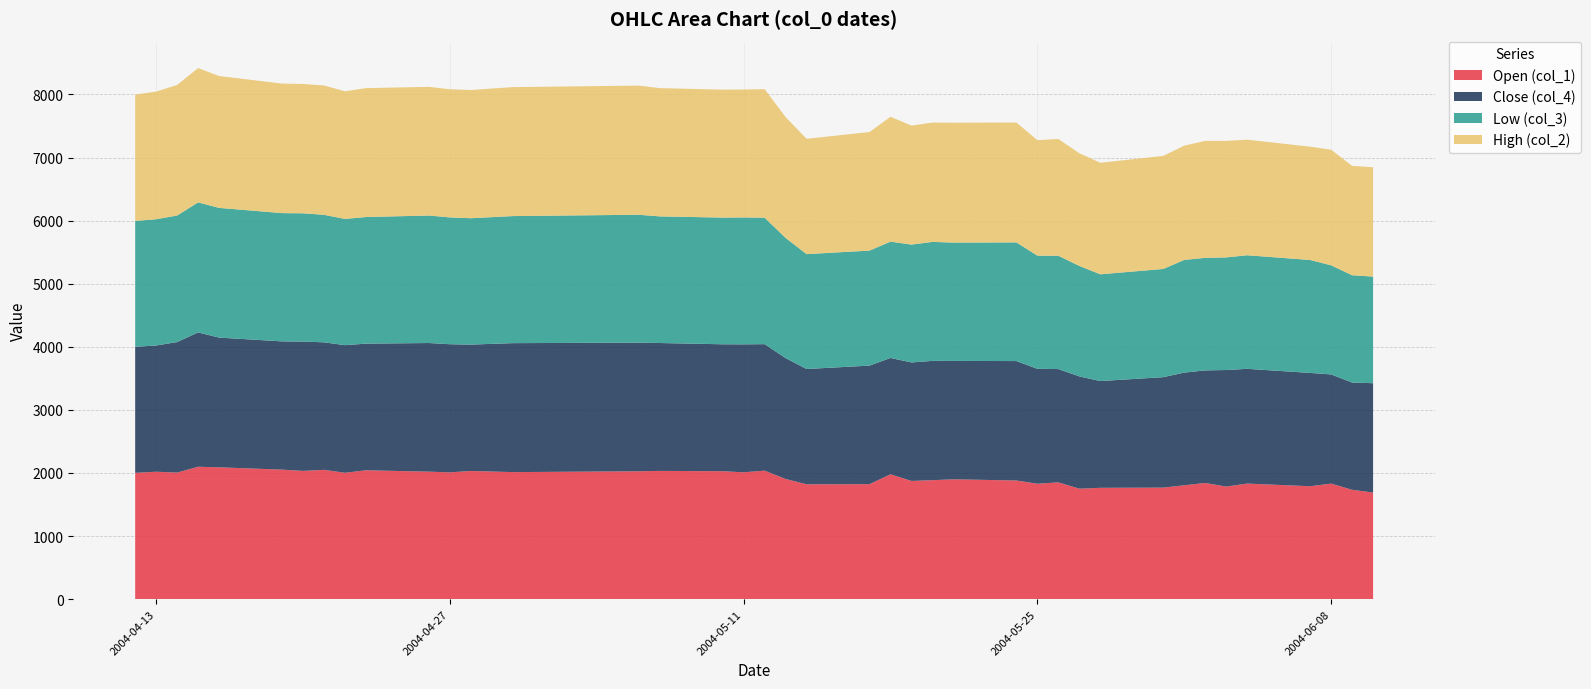

Reading left to right, list all the values displayed in this chart.

col_1: 2002	2020	2006	2099	2090	2053	2033	2050	2003	2043	2021	2010	2032	2014	2027	2033	2028	2011	2037	1905	1821	1823	1979	1874	1886	1900	1881	1830	1851	1751	1765	1768	1805	1842	1785	1832	1790	1832	1734	1690
col_4: 1998	2001	2069	2129	2056	2033	2050	2021	2023	2007	2039	2031	2003	2044	2039	2027	2012	2028	2005	1916	1827	1879	1844	1878	1891	1876	1893	1821	1796	1780	1692	1751	1786	1784	1847	1819	1796	1730	1700	1733
col_3: 1995	2001	2006	2061	2056	2033	2033	2021	2001	2007	2021	2010	2003	2014	2027	2007	2008	2011	2005	1905	1821	1823	1844	1868	1886	1876	1881	1794	1796	1751	1692	1715	1786	1784	1785	1800	1790	1730	1700	1690
col_2: 2002	2023	2069	2129	2090	2053	2050	2050	2023	2043	2039	2031	2032	2044	2047	2033	2028	2028	2037	1916	1828	1879	1979	1886	1891	1900	1900	1830	1851	1786	1768	1792	1811	1854	1847	1832	1796	1832	1734	1733